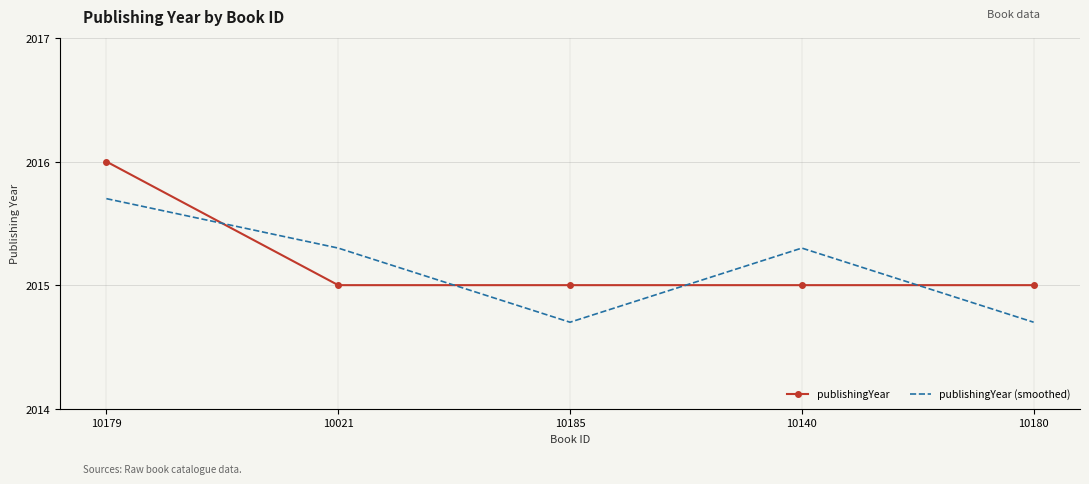

Count the publishingYear (smoothed) values in the range 2014 to 2015.

2